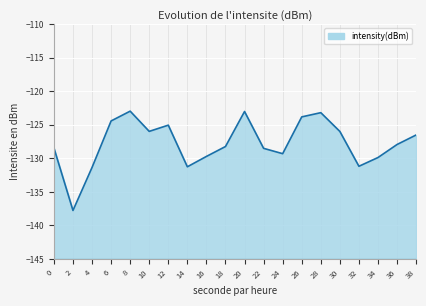

At which category does the data reach its first local peak?

8